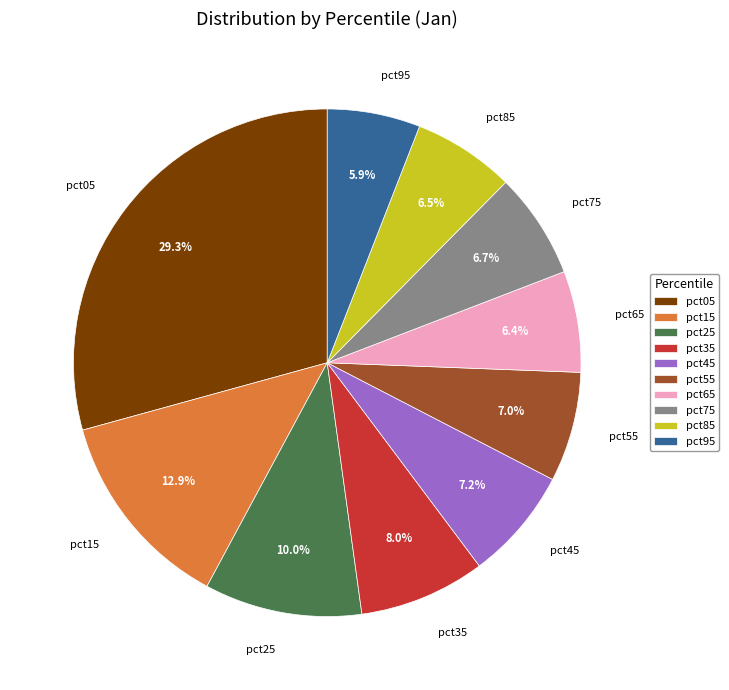

What is the smallest slice in the pie chart?

pct95